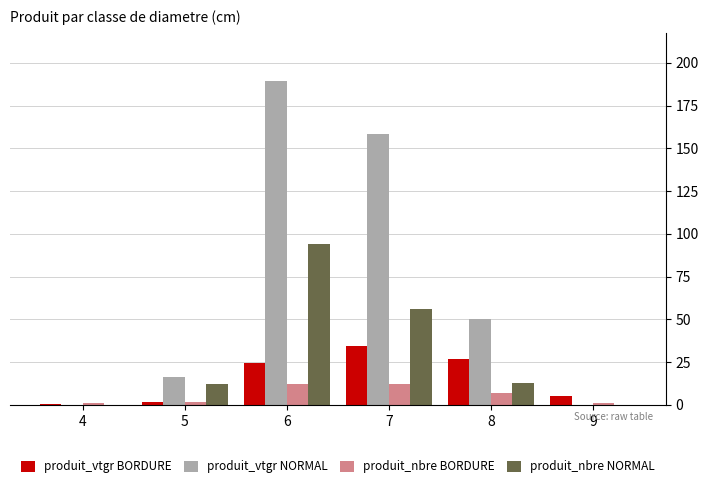

Are the bars horizontal?

No